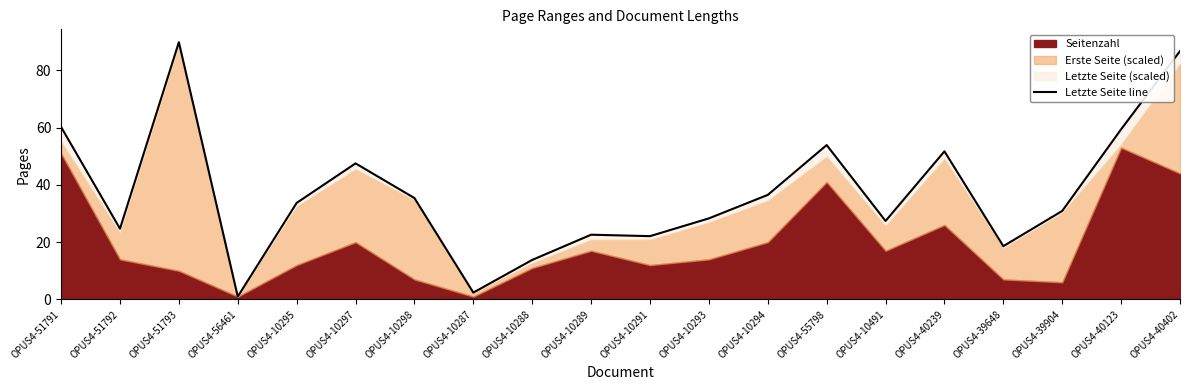

At which label does the data first exceed 33?

OPUS4-51791